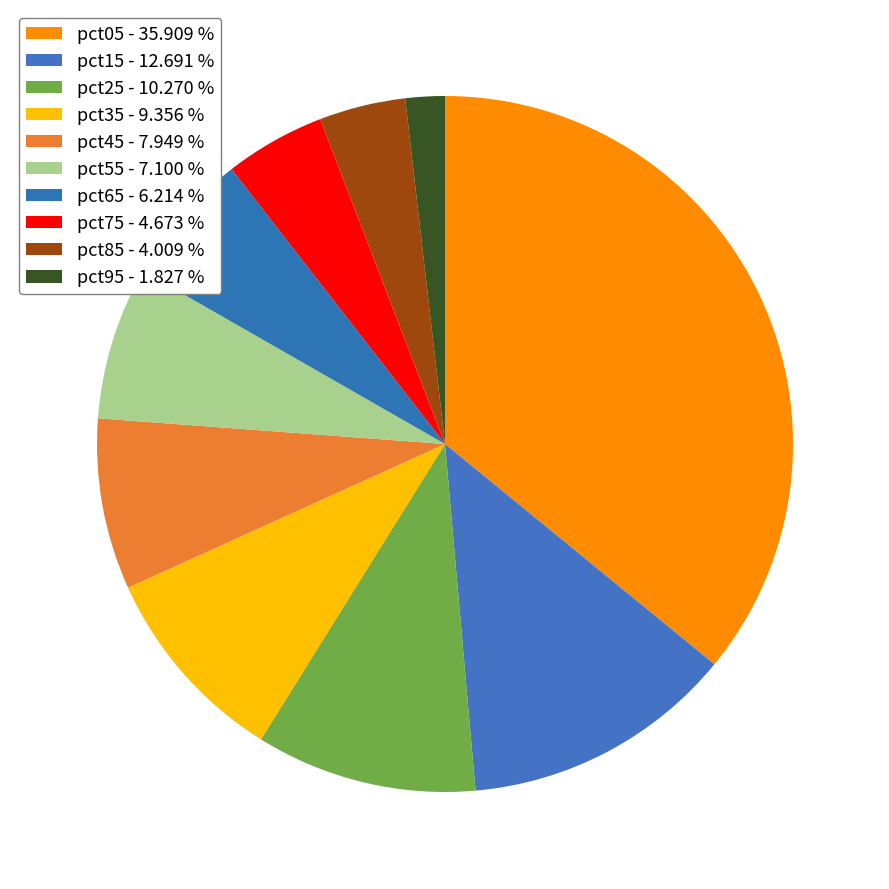

Which has a higher value, pct75 or pct55?

pct55